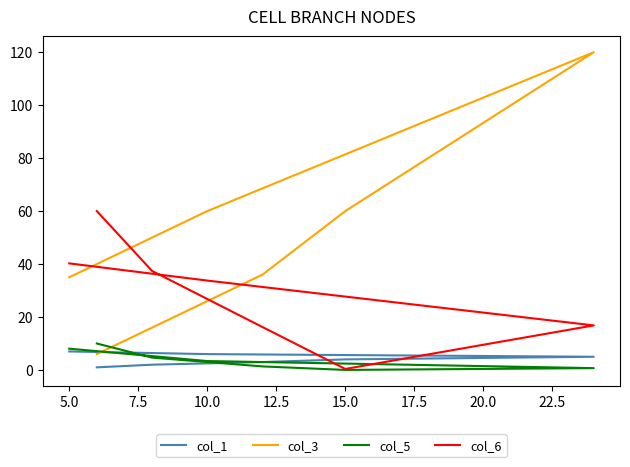

True or false: col_6 and col_5 cross at least once.

False